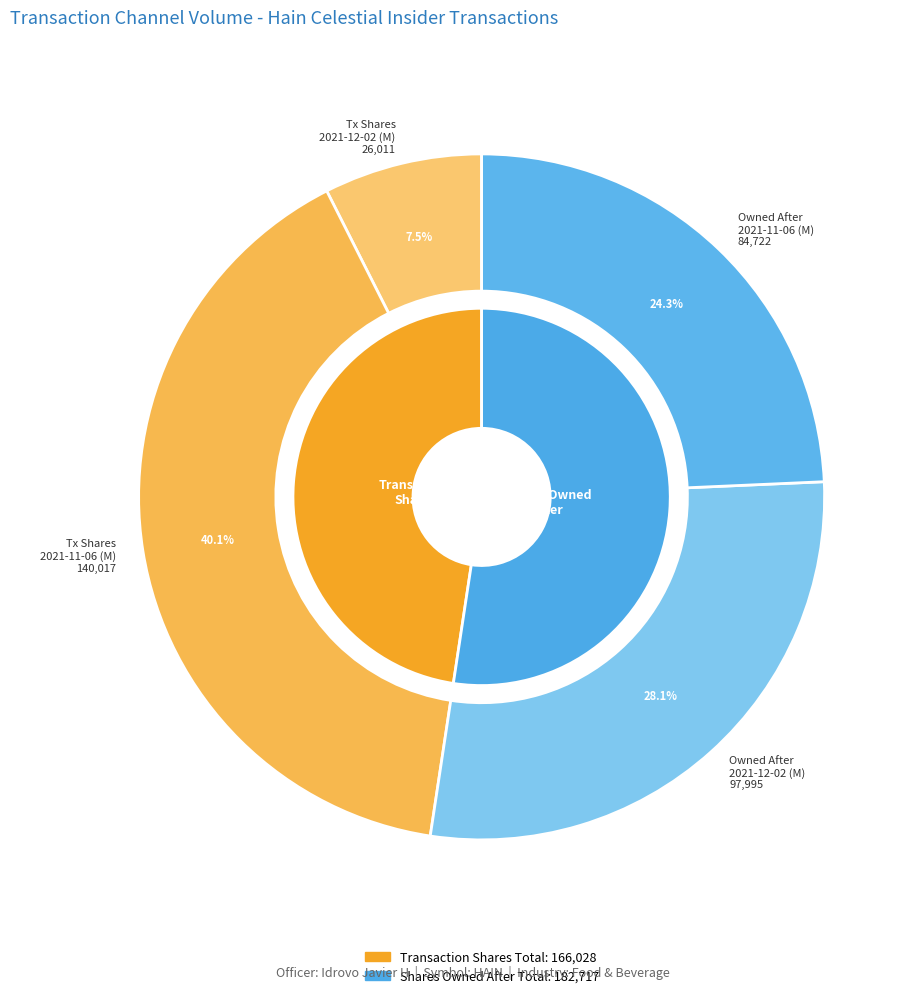

What is the spread (max minus min) of values at 2021-12-02 (M)?

71984